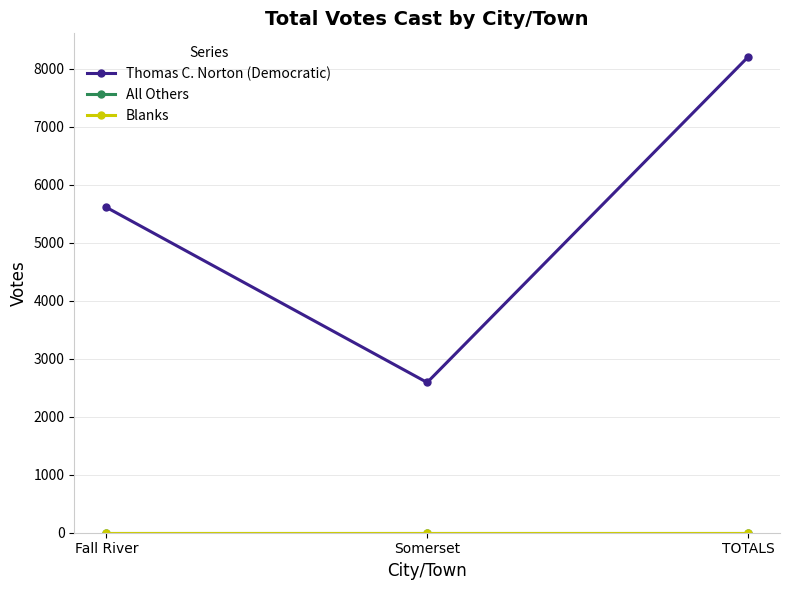

Which series has the largest total across all categories?

Thomas C. Norton (Democratic)